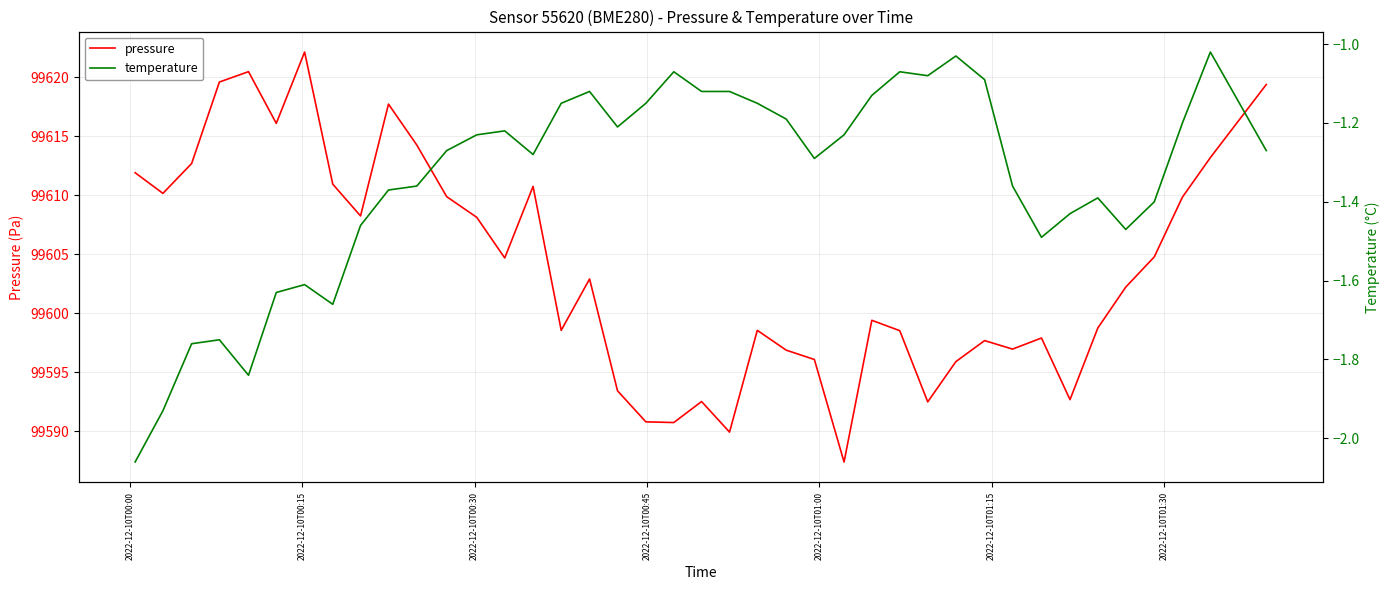

True or false: temperature and pressure cross at least once.

False